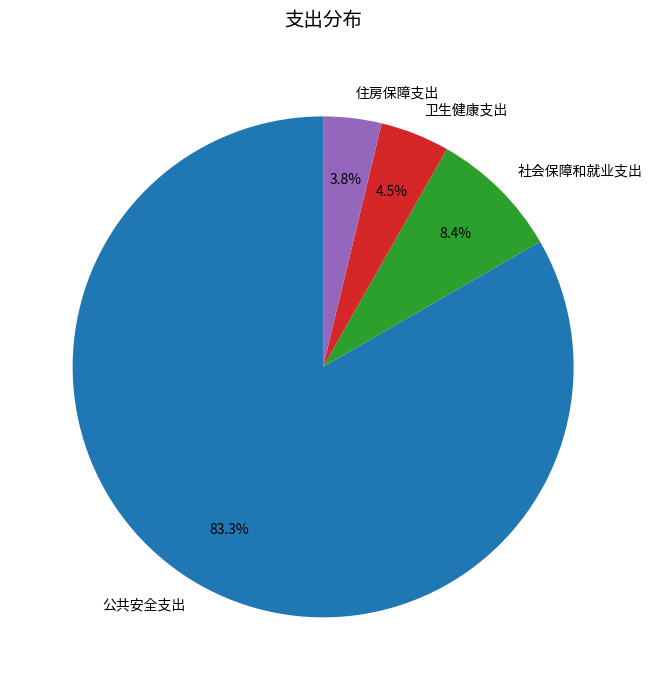

What is the smallest slice in the pie chart?

住房保障支出